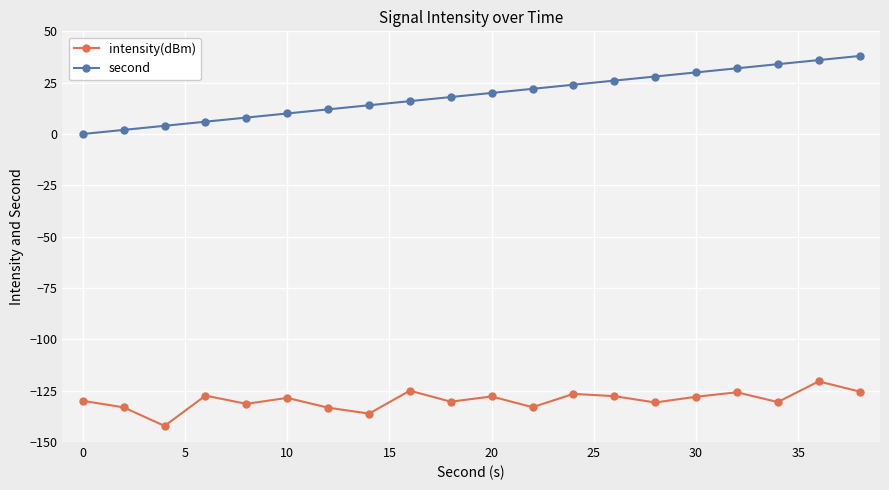

True or false: intensity(dBm) and second intersect in this chart.

False